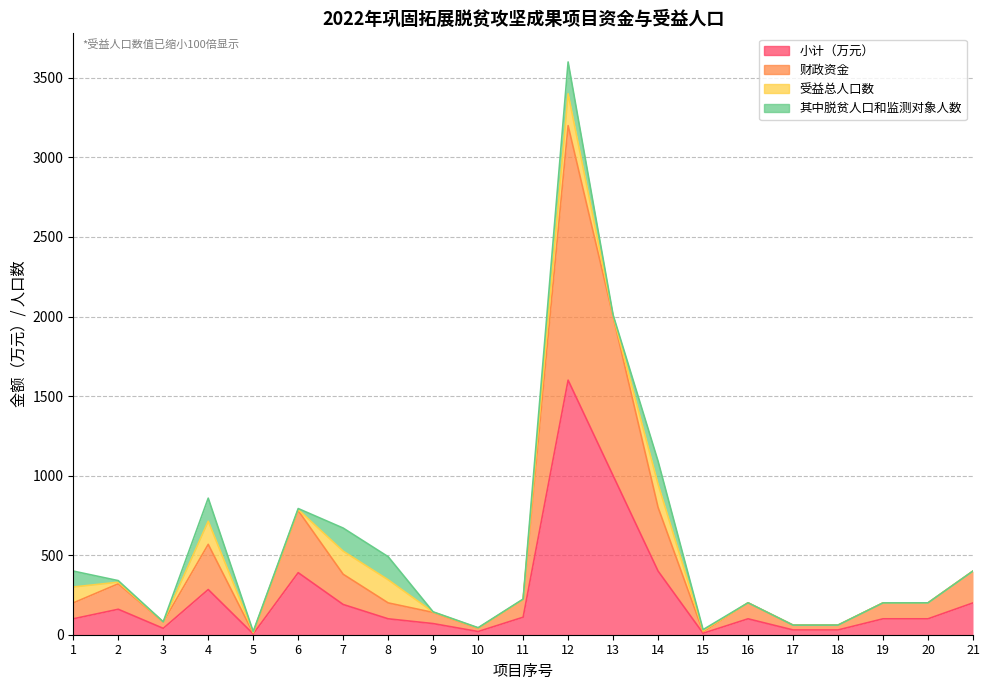

What is the difference between the 财政资金 values at 16 and 4?

368